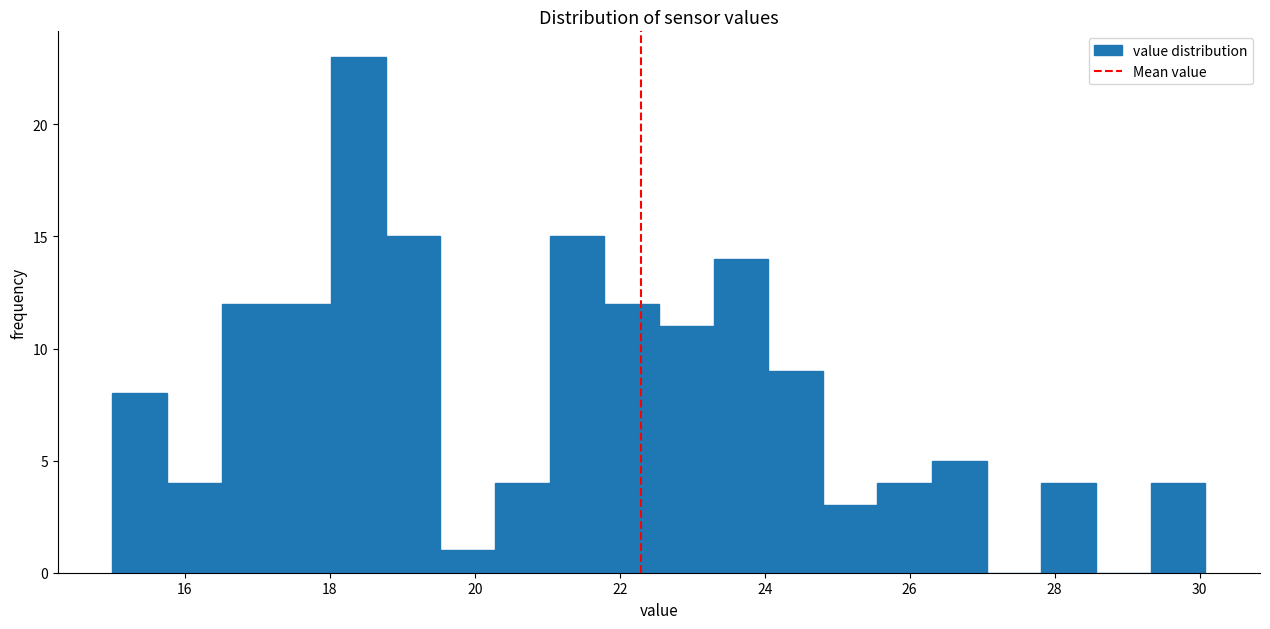

Around what value on the x-axis is the tallest bar? Give the approximate position of its centre, as read against the axis.

18.4